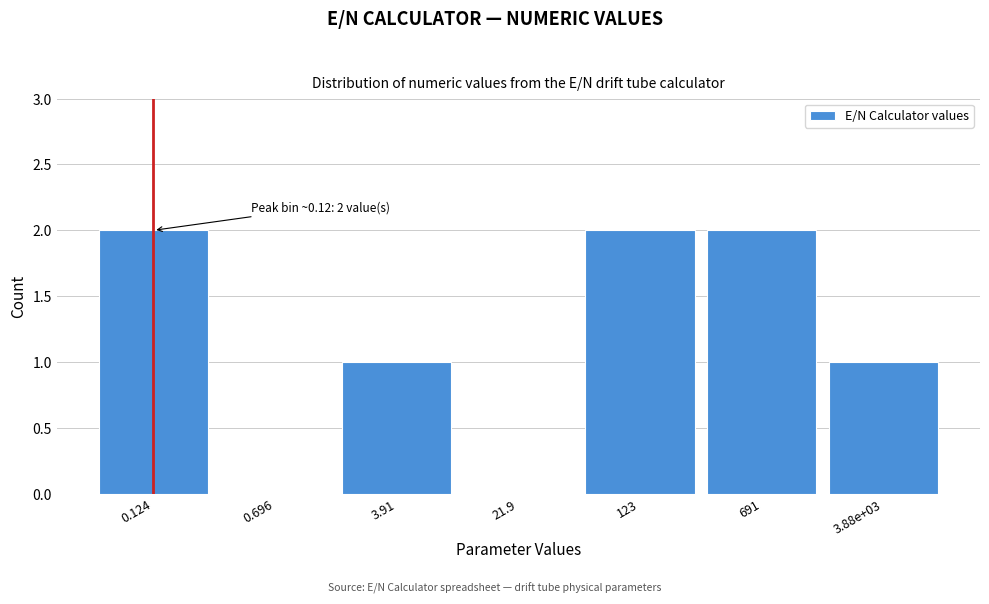

Reading right to left, extract all data points from this chart.

3.88e+03=1	691=2	123=2	21.9=0	3.91=1	0.696=0	0.124=2